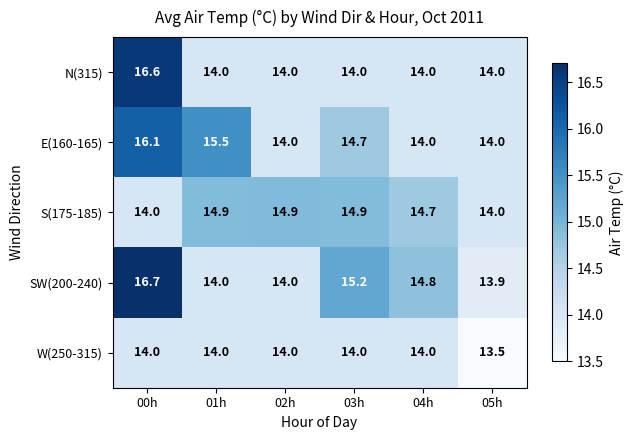

What is the difference between the E(160-165) values at 02h and 01h?

1.5